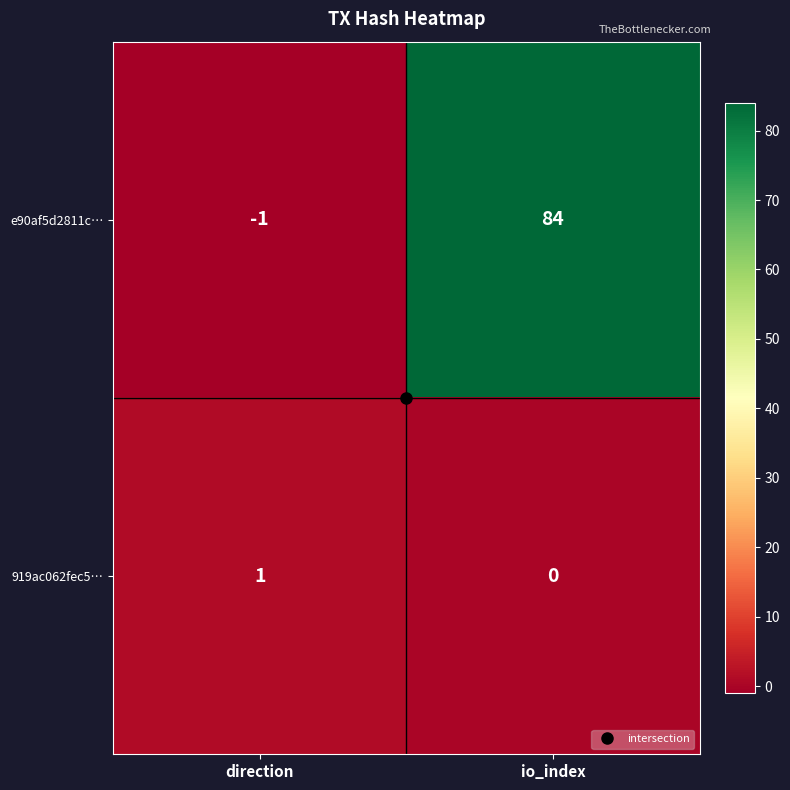

List the series in order of their peak value, highest first.

e90af5d2811c…, 919ac062fec5…